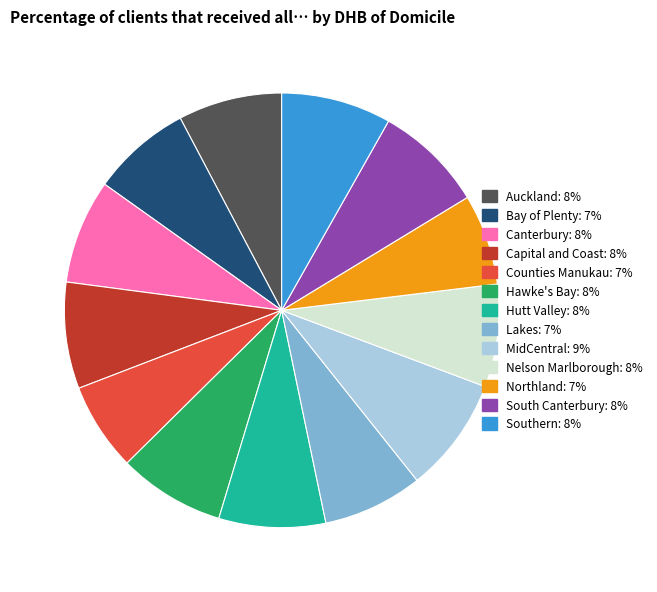

Is the sum of South Canterbury and Hawke's Bay greater than half?

No